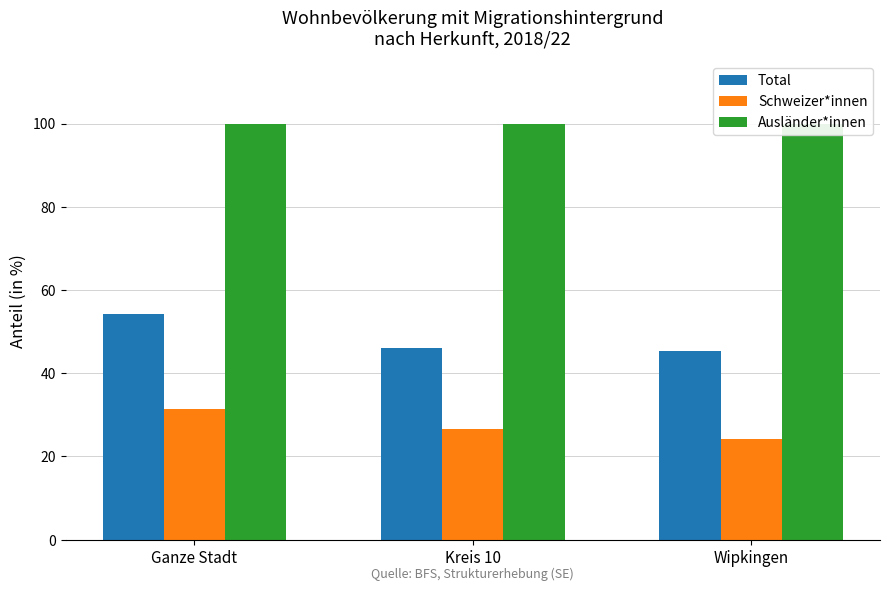

True or false: Schweizer*innen has a value of 24.1 at Wipkingen.

True